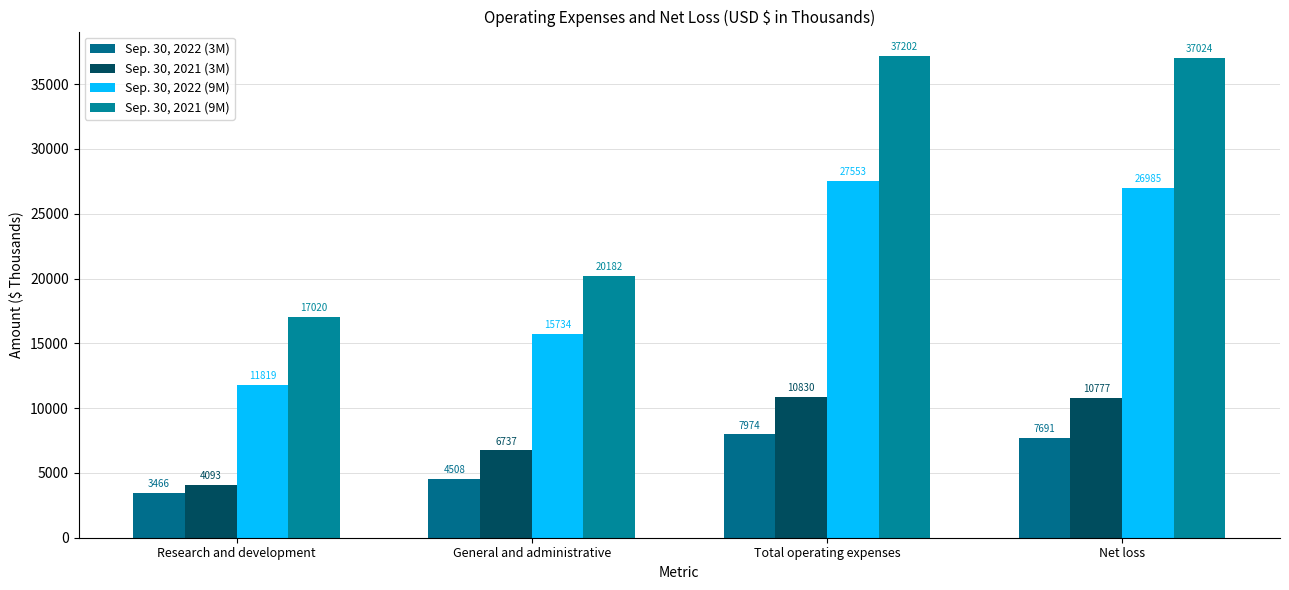

What is the sum of all Sep. 30, 2021 (9M) values?

111428